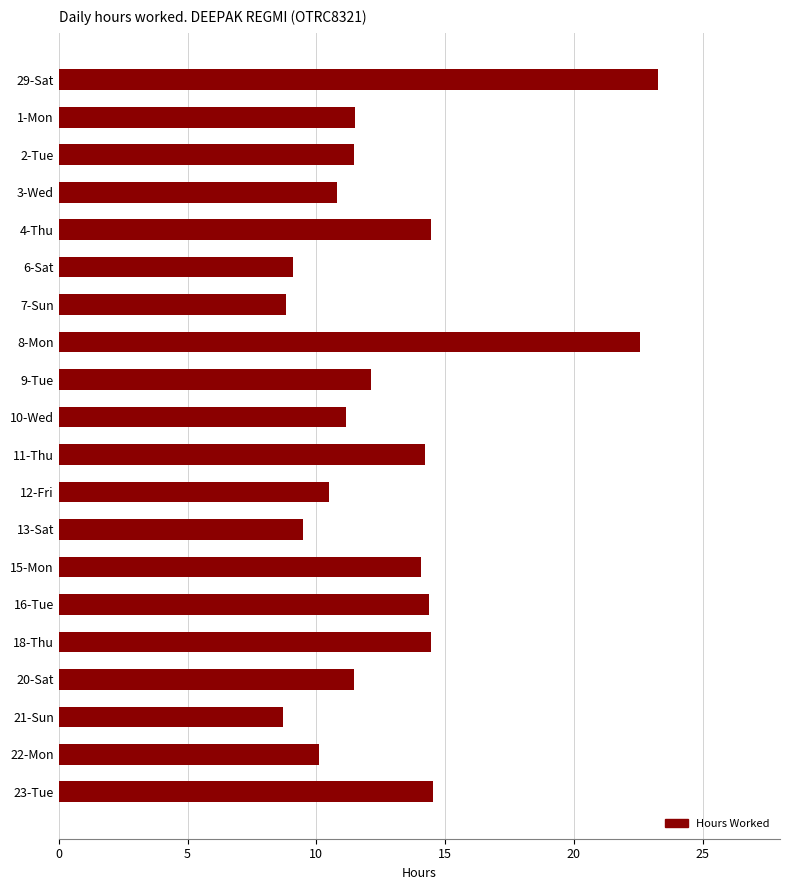

True or false: the data shows 19.2 at 18-Thu.

False